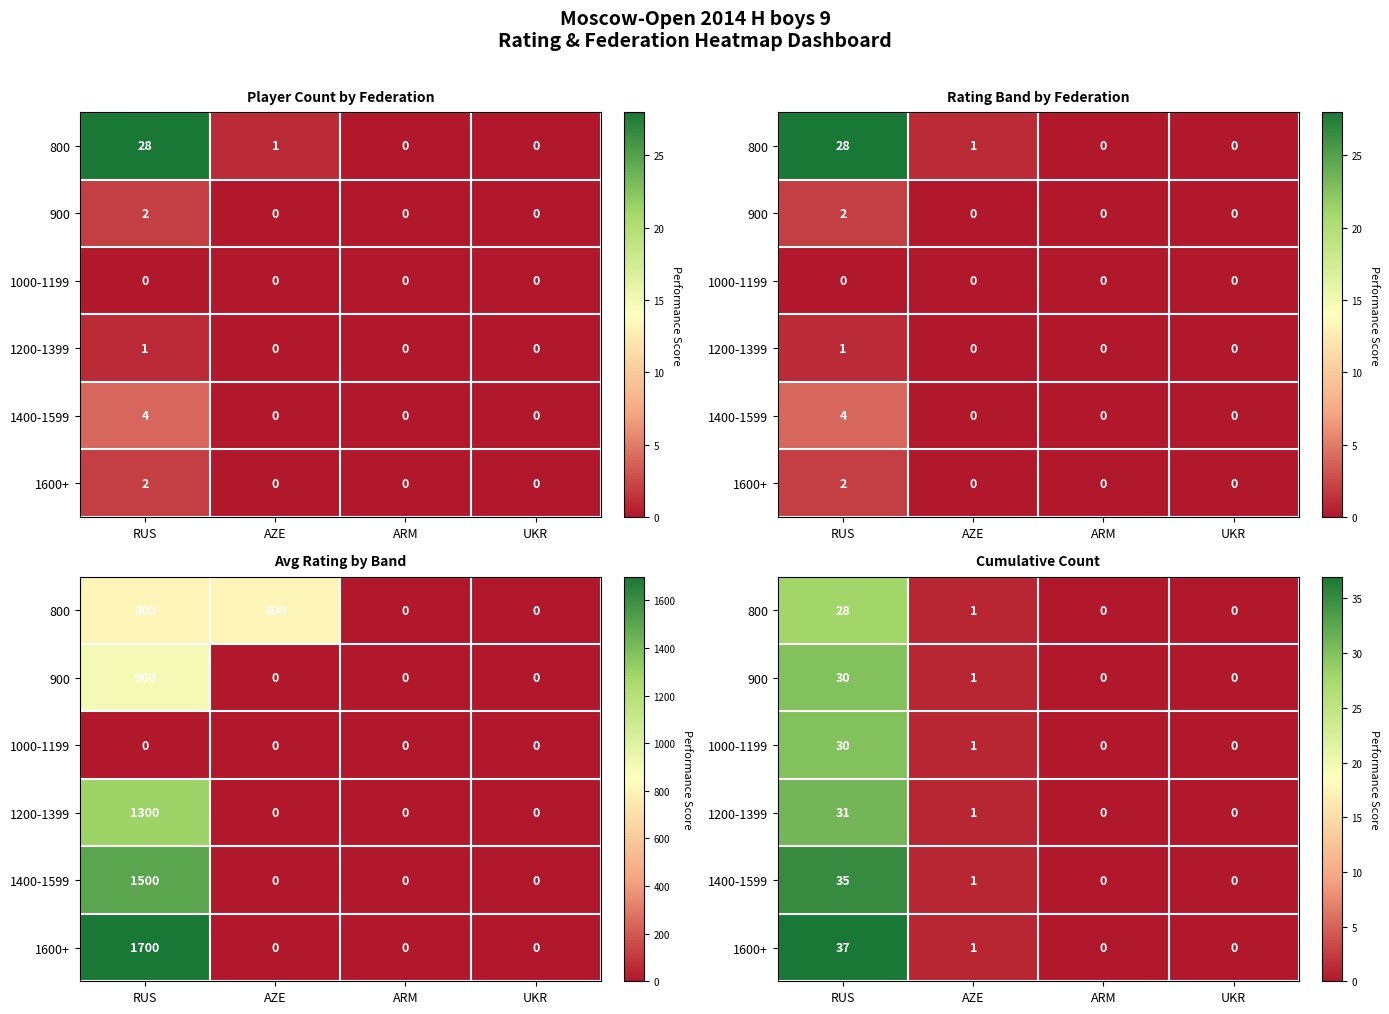

What is the difference between the maximum and minimum values in the 1000-1199 series?

30